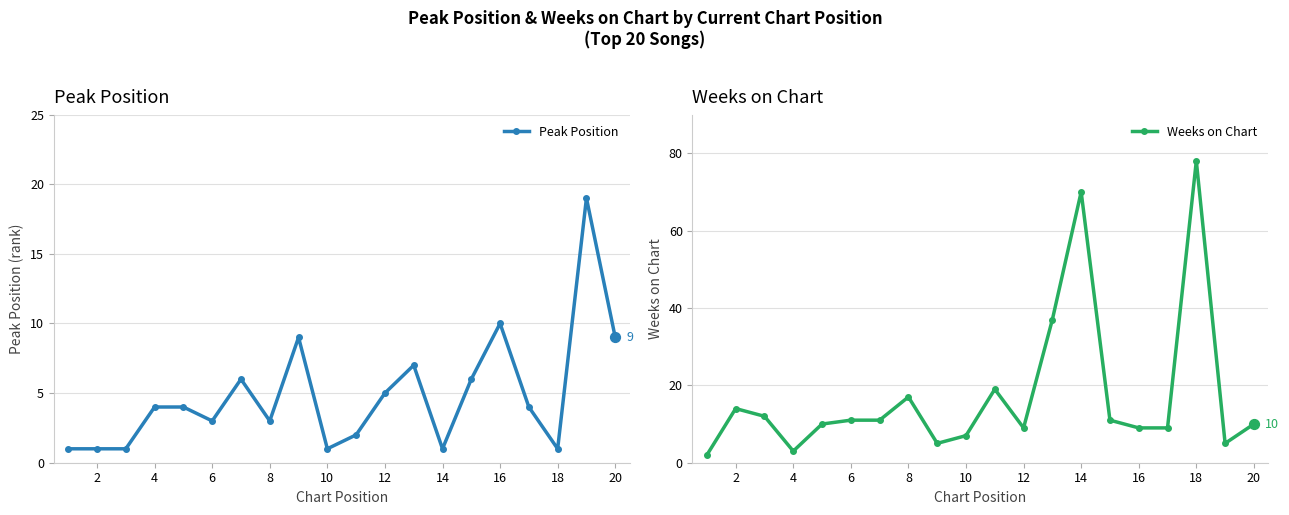

Where is the first local maximum for Weeks on Chart?

2